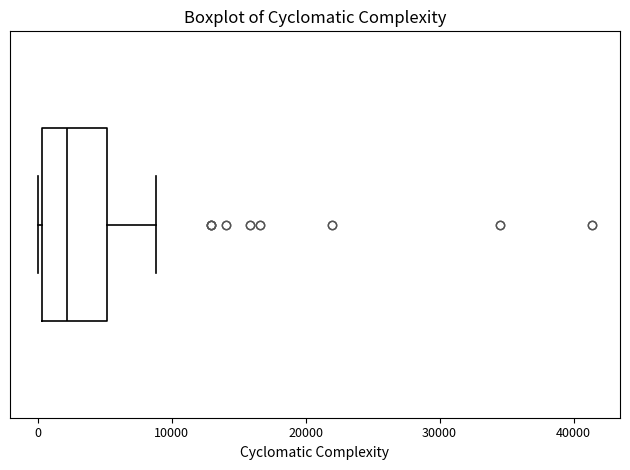

Where is the right edge of the box on the x-axis? The values are not printed on the chart, so give them approximately, as read against the axis.

5000